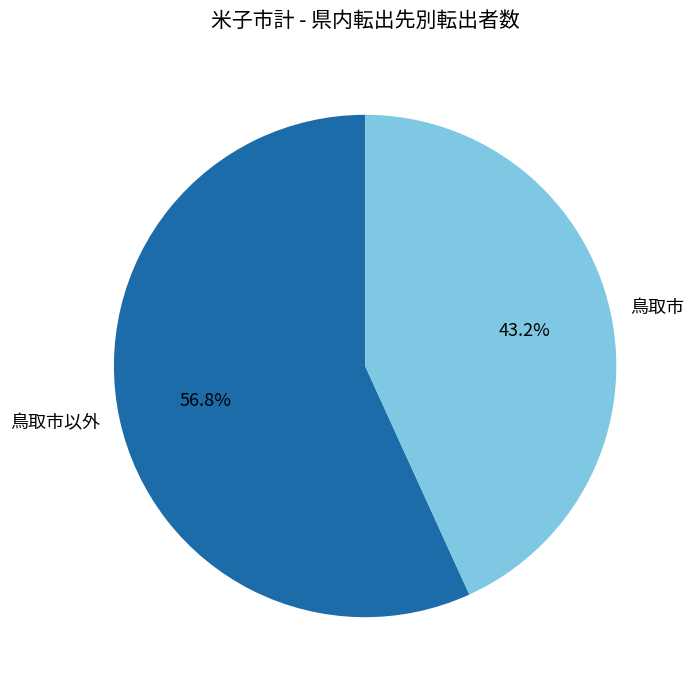

True or false: 鳥取市 accounts for 54% of the total.

False